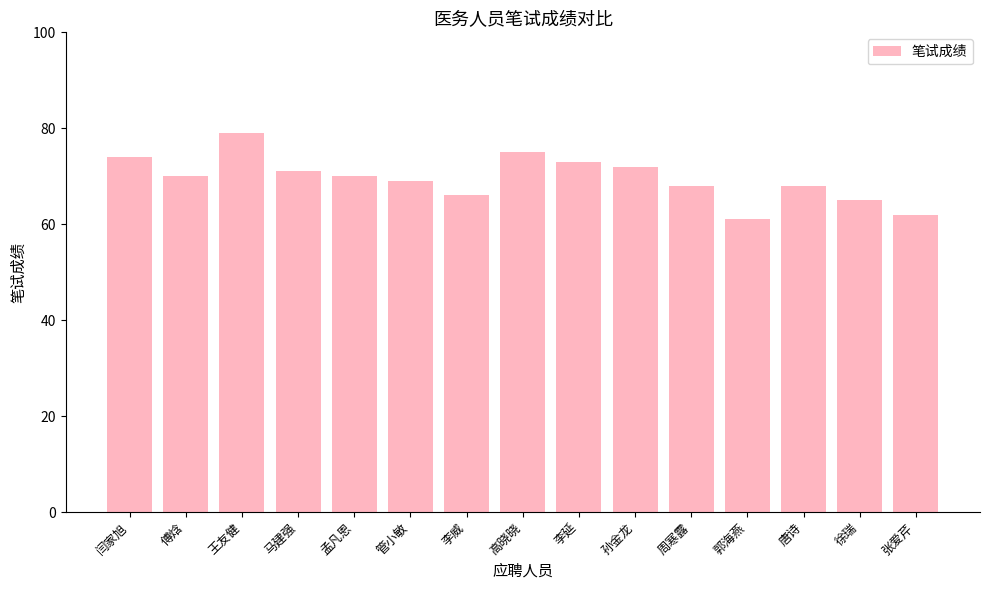

How many categories are shown in the chart?

15